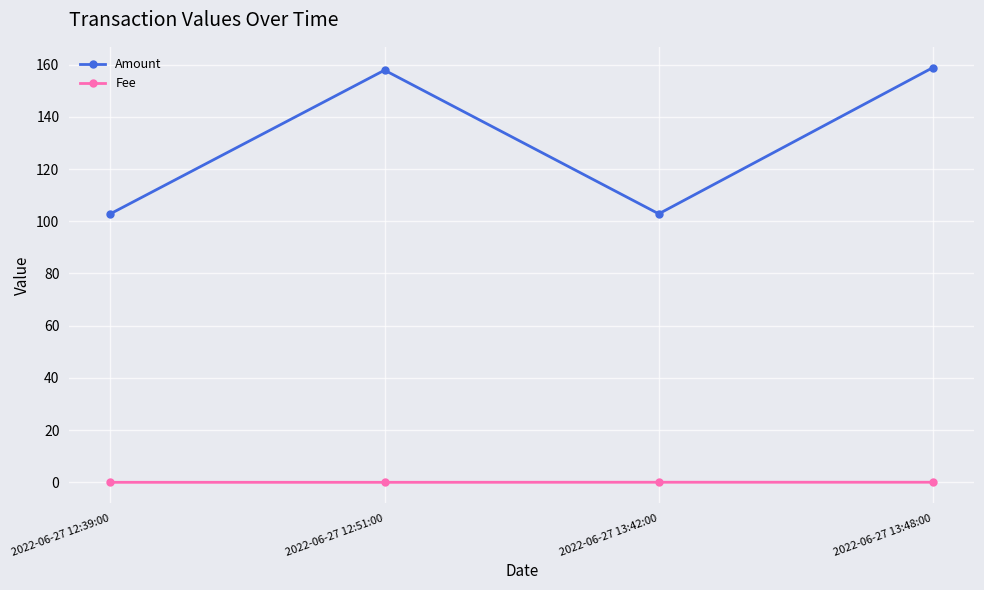

Is it true that Amount equals 102.8 at 2022-06-27 13:42:00?

True